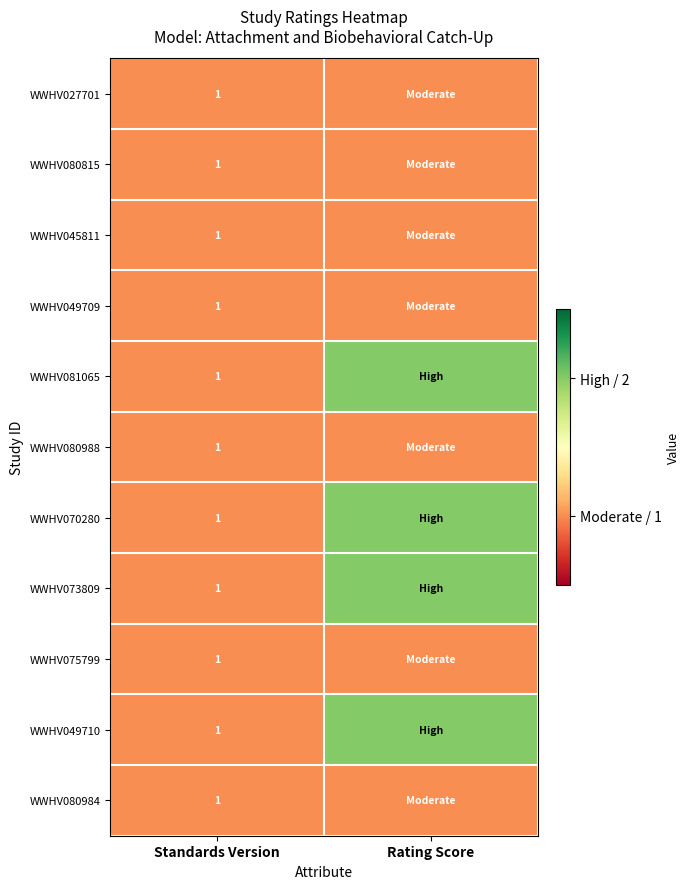

The value of WWHV080988 at Standards Version is 0. True or false?

False